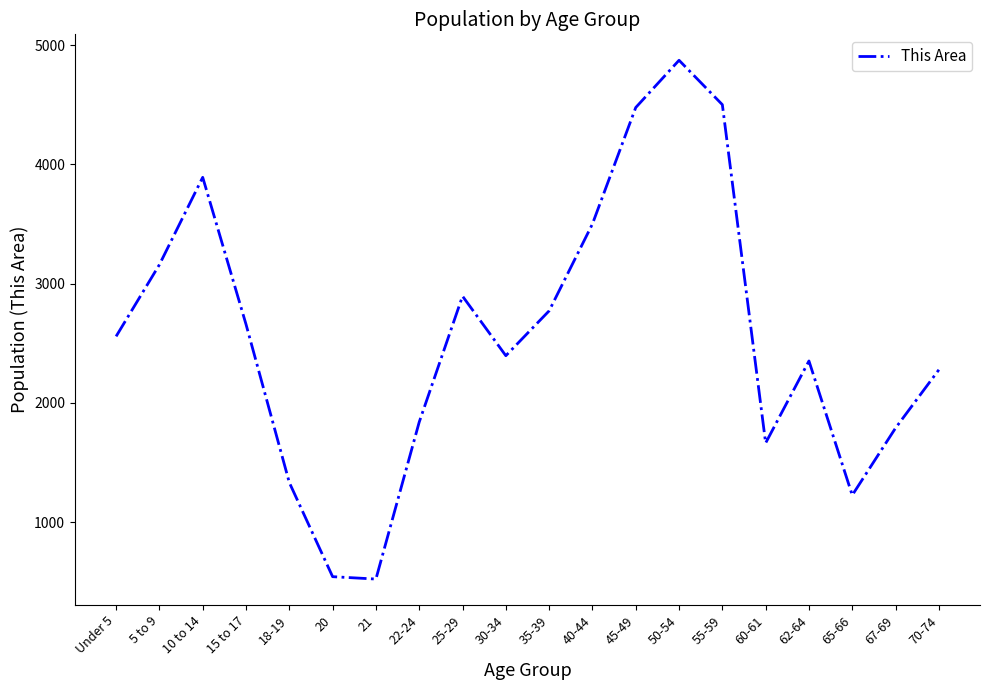

Which has a higher value, 67-69 or 25-29?

25-29